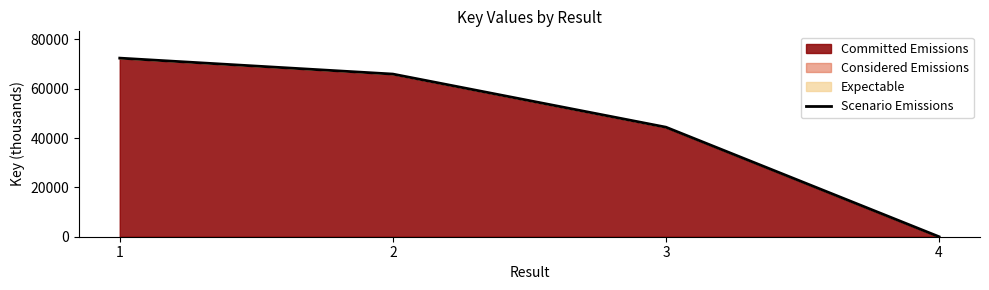

At which label is the value closest to 36209?

3